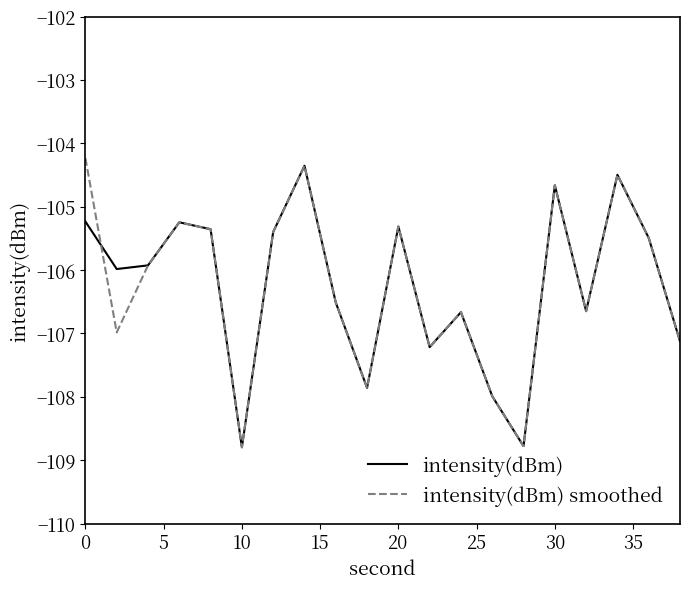

What is the maximum value for intensity(dBm) smoothed?

-104.2